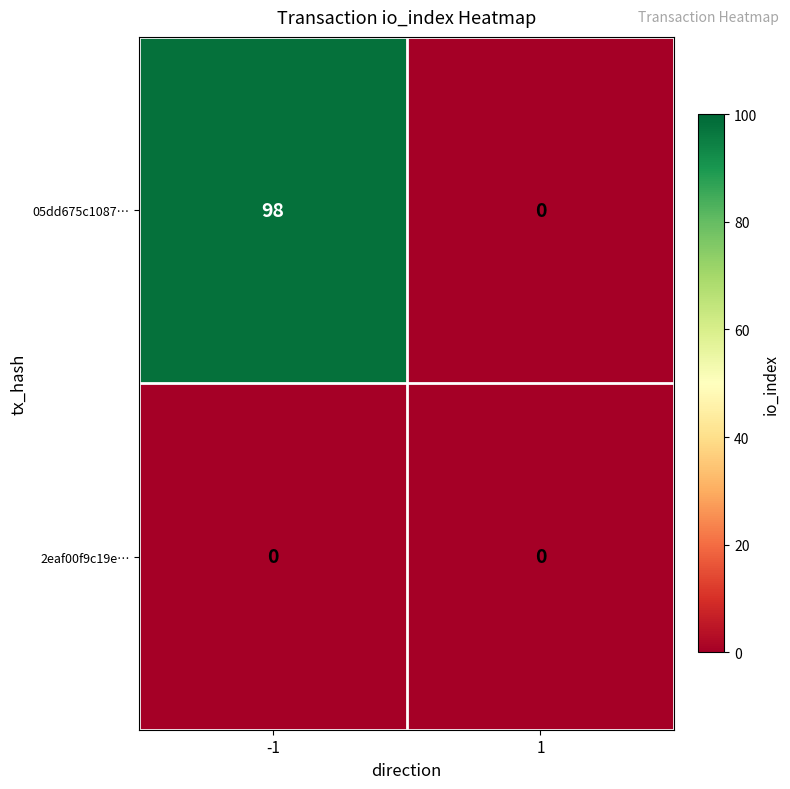

List the series in order of their overall mean, lowest first.

2eaf00f9c19e…, 05dd675c1087…